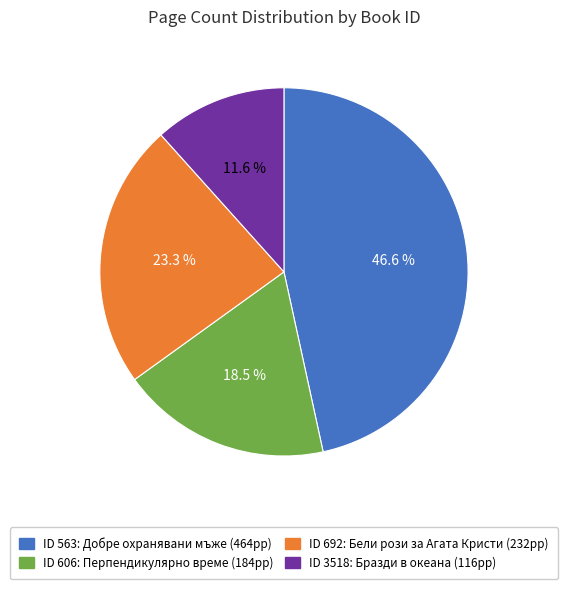

Is there any slice that represents more than half of the pie?

No